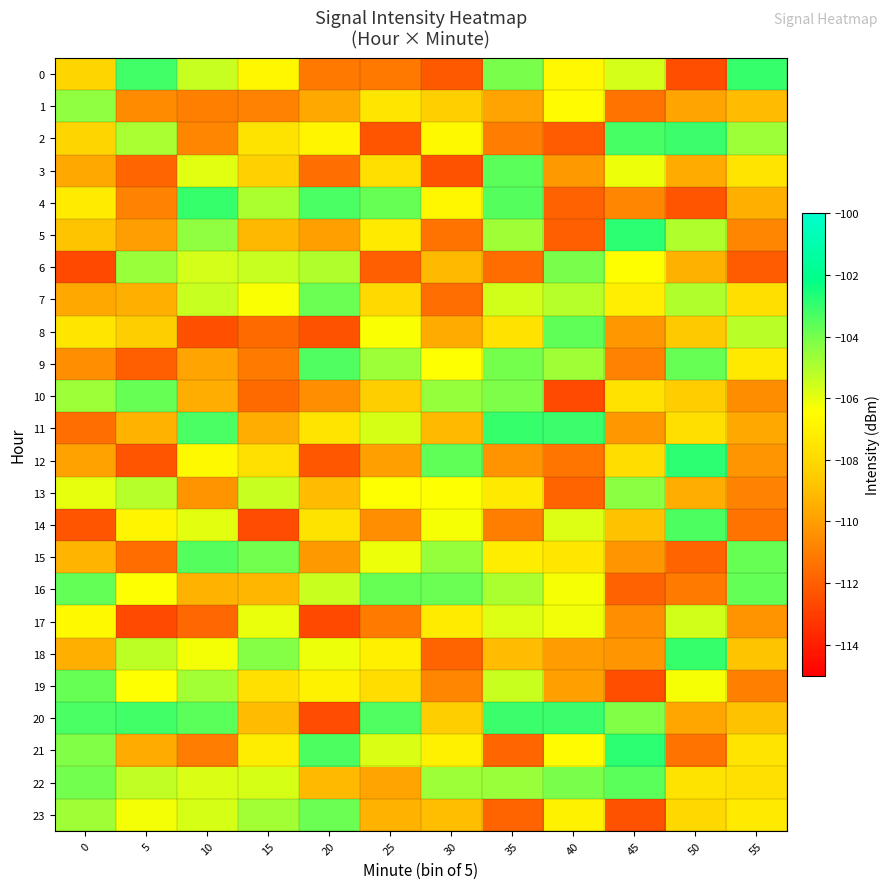

At how many categories does at least one series exceed -109?

12